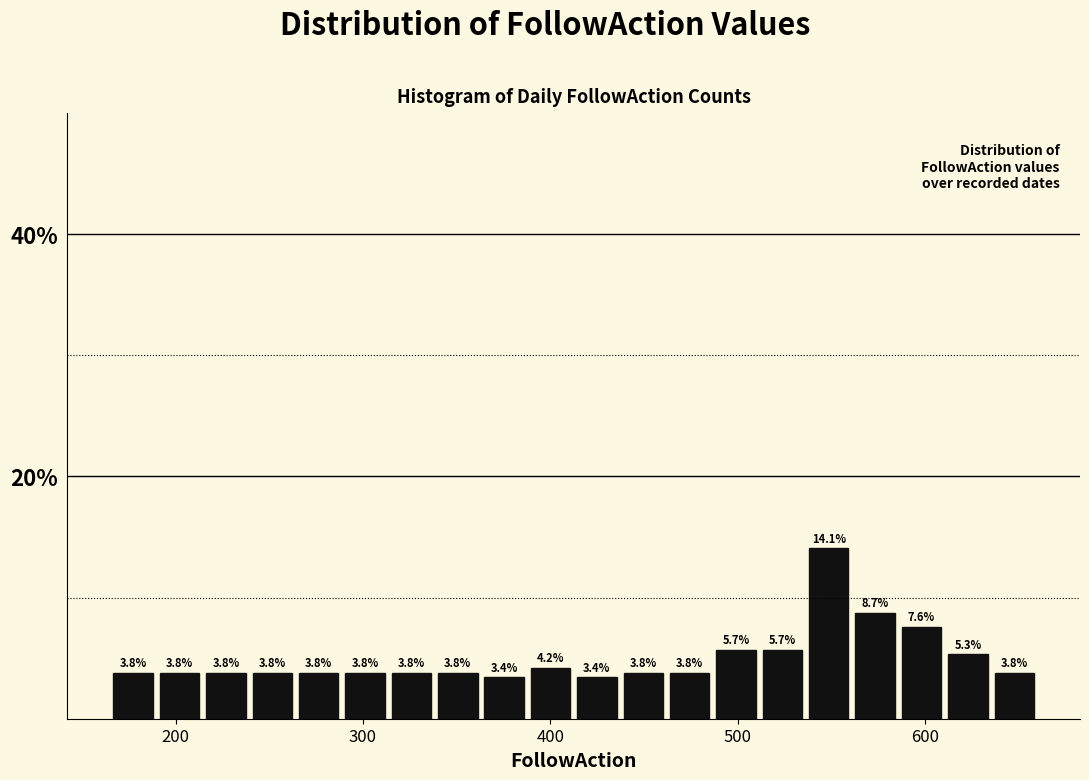

Read against the x-axis, roughly where is the centre of the tallest bar?

550